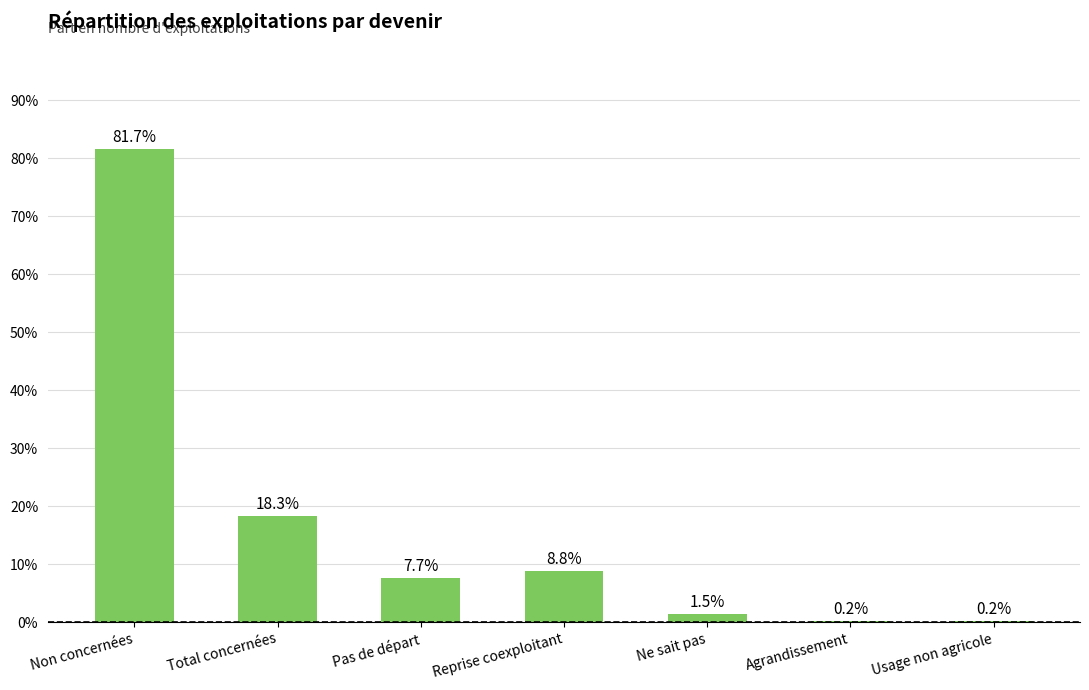

Are the bars horizontal?

No